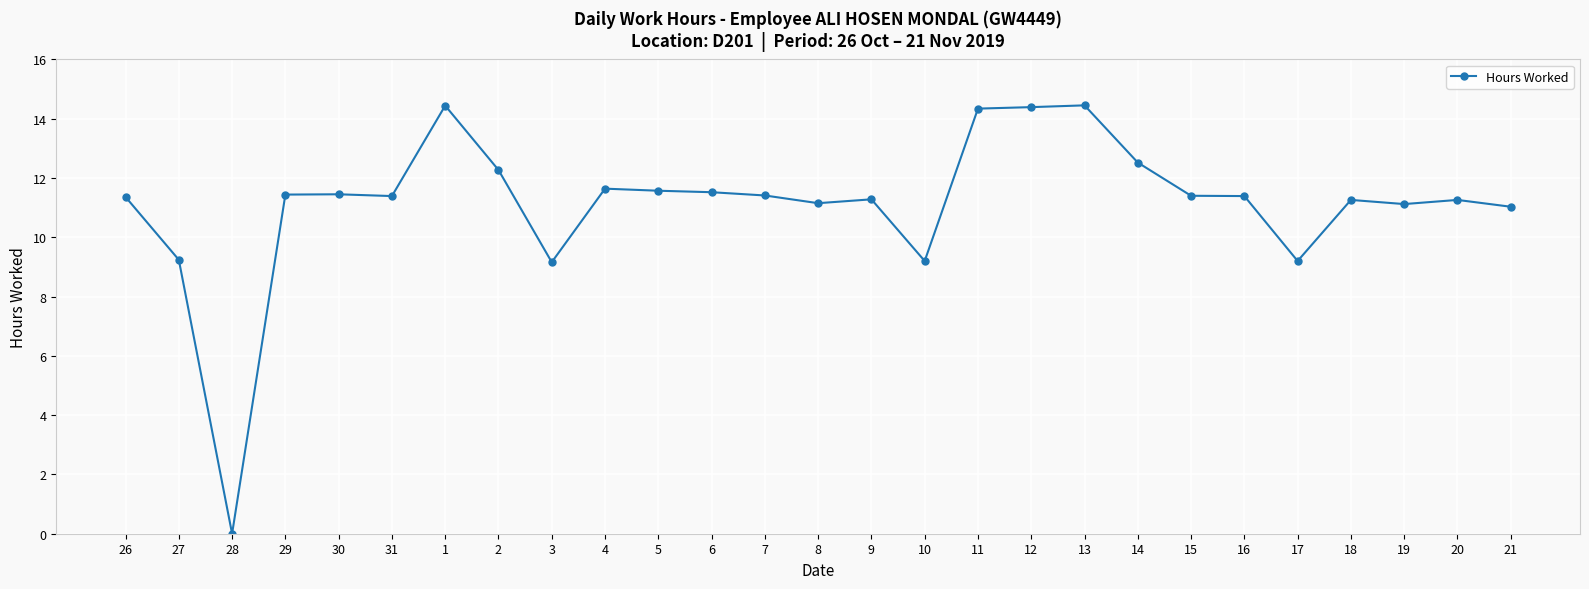

At which category does the chart reach its minimum across all series?

28